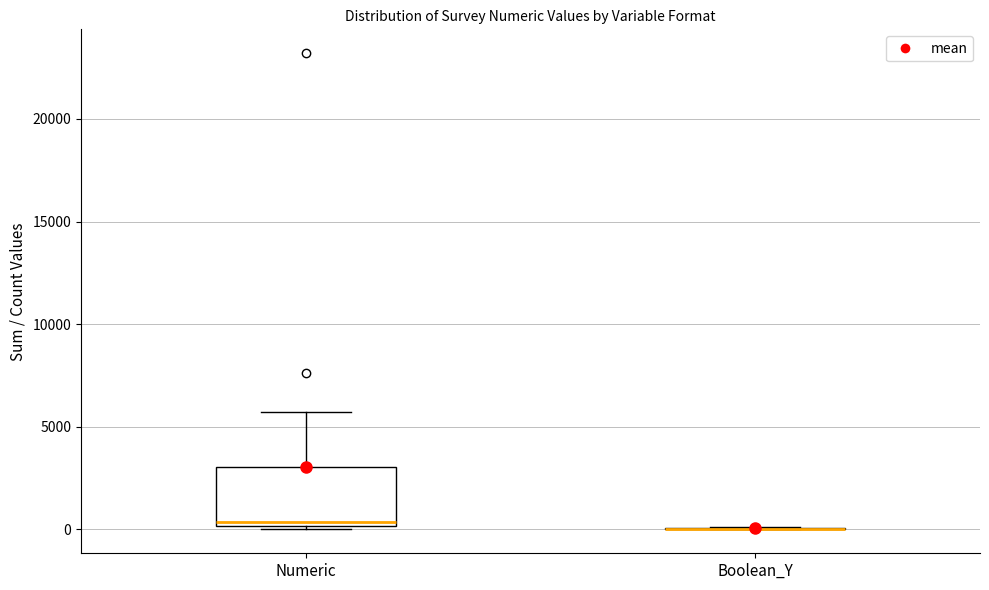

Which box is the tallest, from its lower edge to its upper edge?

Numeric